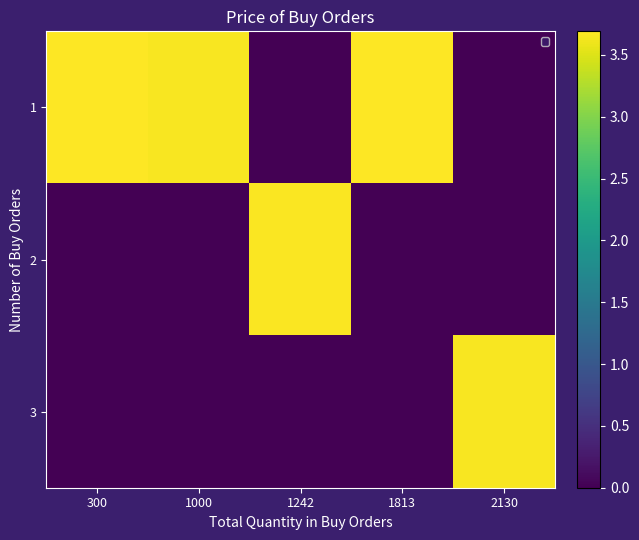

Rank the series by their maximum value, from lowest to highest.

3, 2, 1